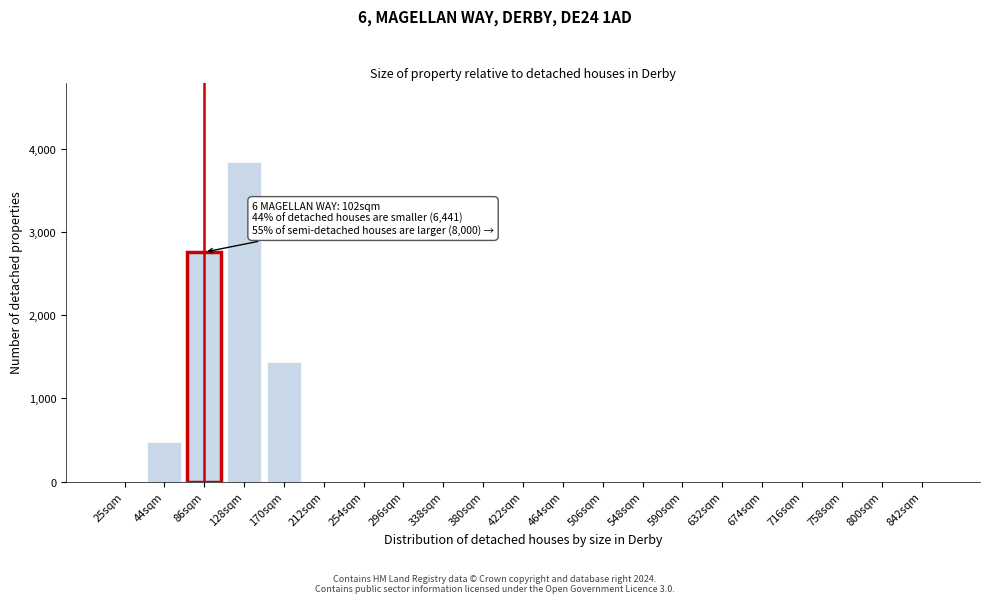

Reading left to right, what are all the values shown in this chart?

25sqm=0	44sqm=480	86sqm=2760	128sqm=3840	170sqm=1440	212sqm=0	254sqm=0	296sqm=0	338sqm=0	380sqm=0	422sqm=0	464sqm=0	506sqm=0	548sqm=0	590sqm=0	632sqm=0	674sqm=0	716sqm=0	758sqm=0	800sqm=0	842sqm=0